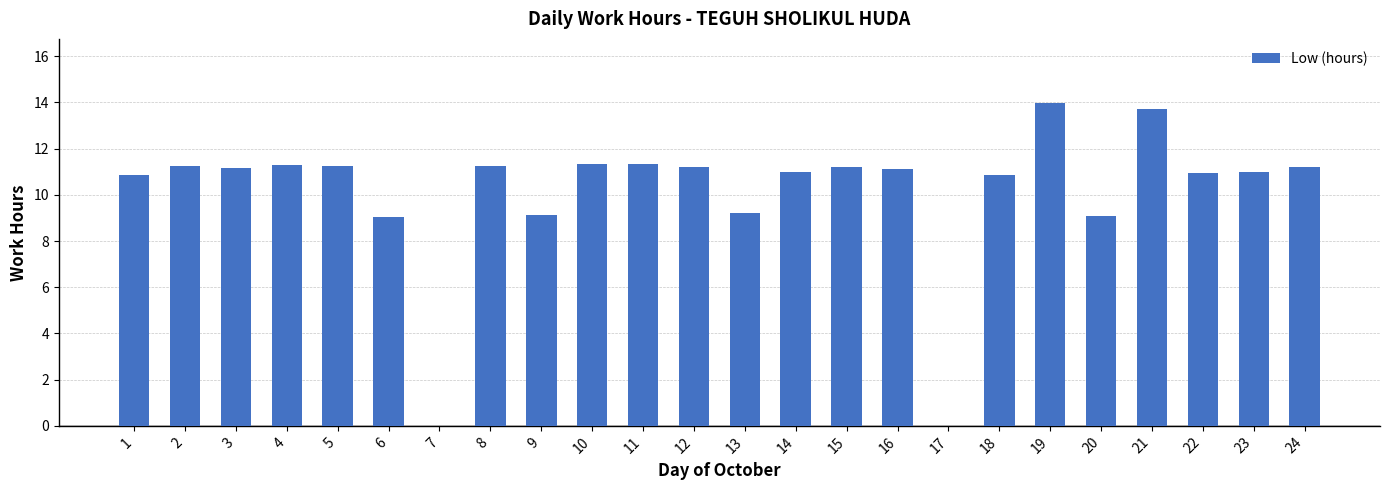

Which label corresponds to the largest value in the chart?

19